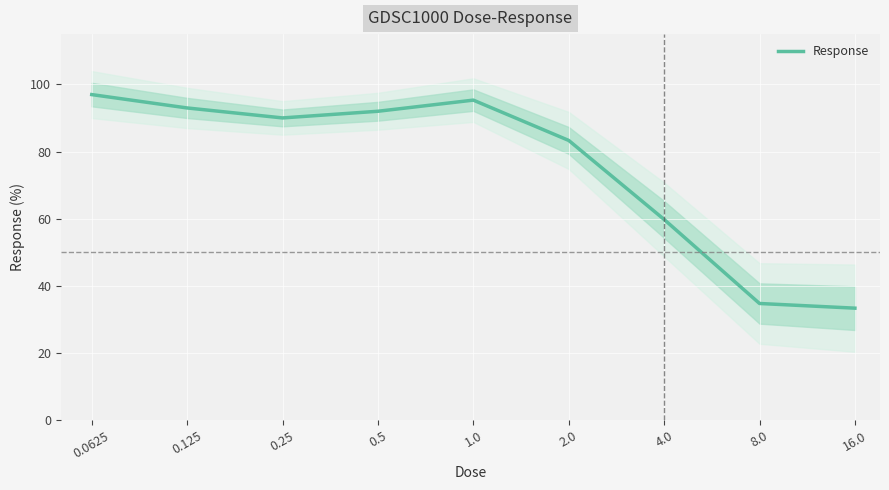

How many categories are shown in the chart?

9